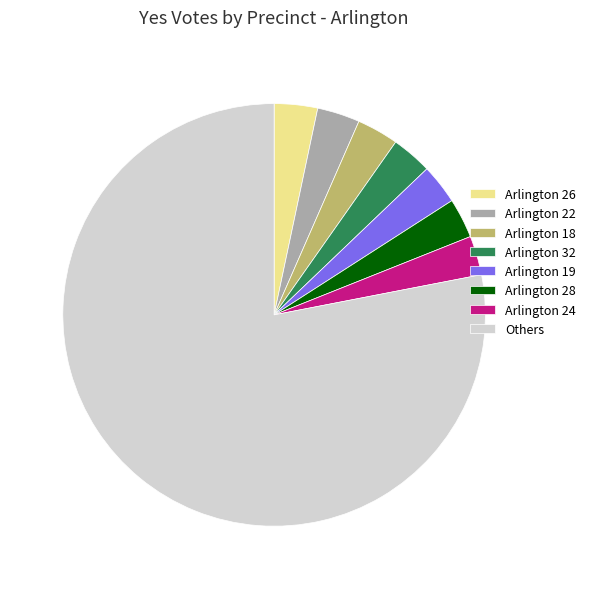

Which slice represents more than half of the pie?

Others